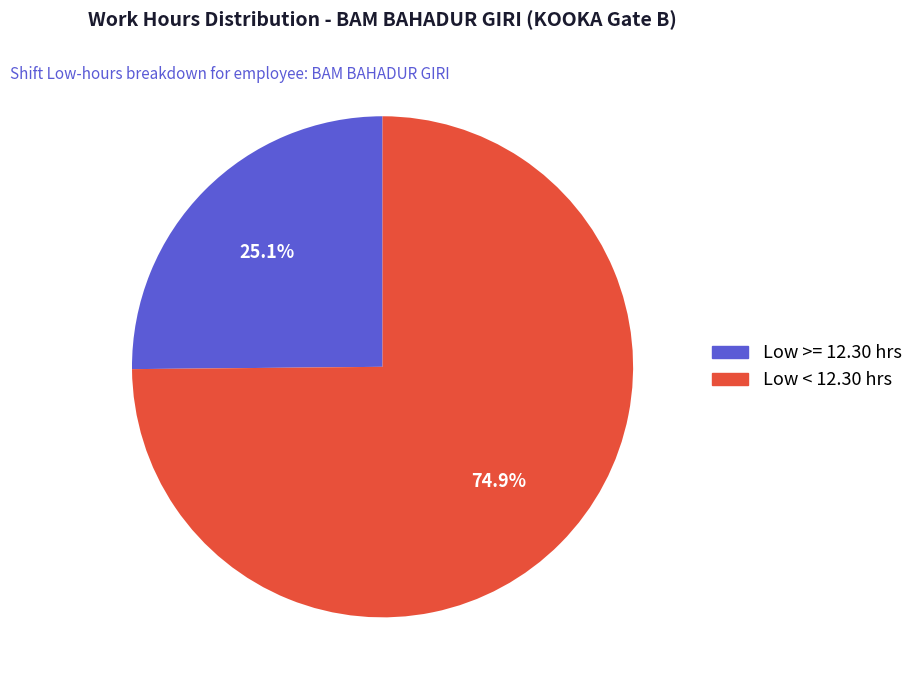

Does any single category account for the majority?

Yes